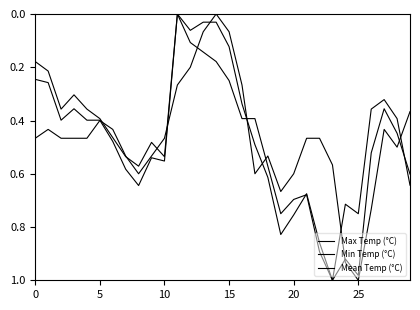

How many lines are shown in the chart?

3